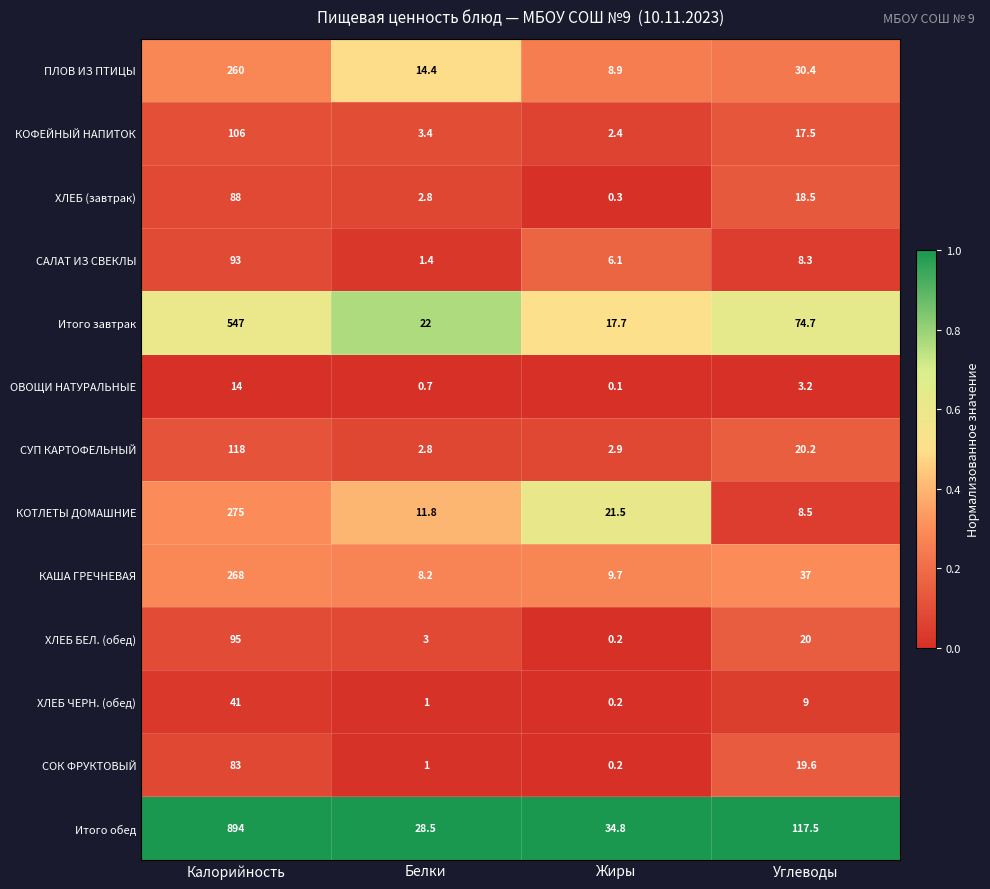

What is the sum of all КАША ГРЕЧНЕВАЯ values?

322.9